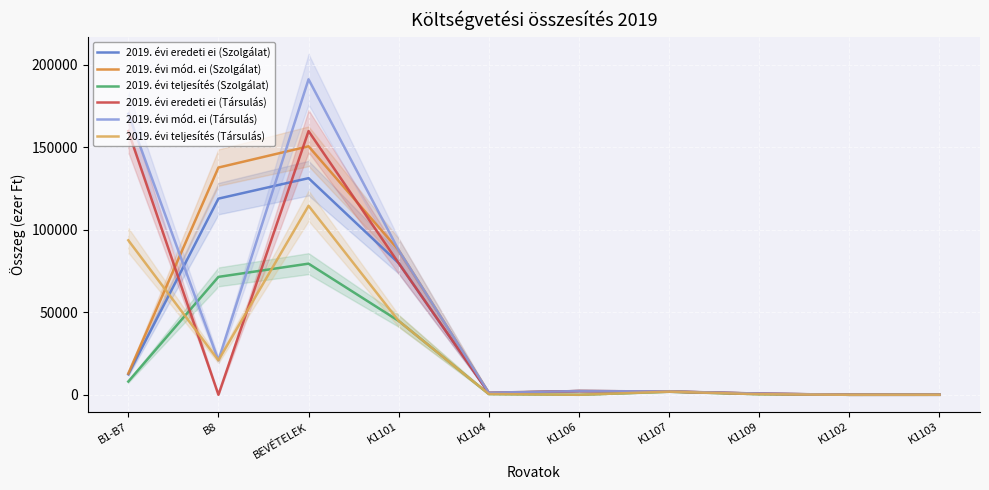

What is the sum of the 2019. évi mód. ei (Szolgálat) values at B1-B7 and K1106?

15144